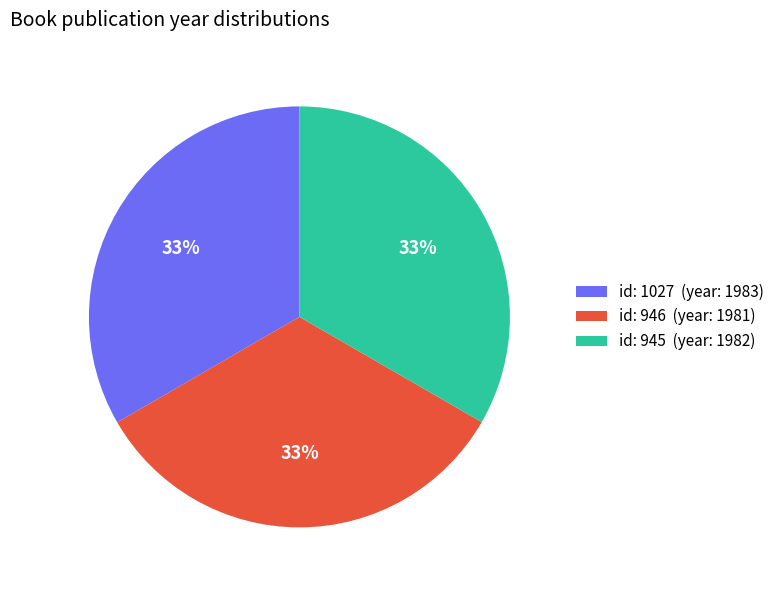

Is it true that id: 1027 (year: 1983) is 20% of the pie?

False